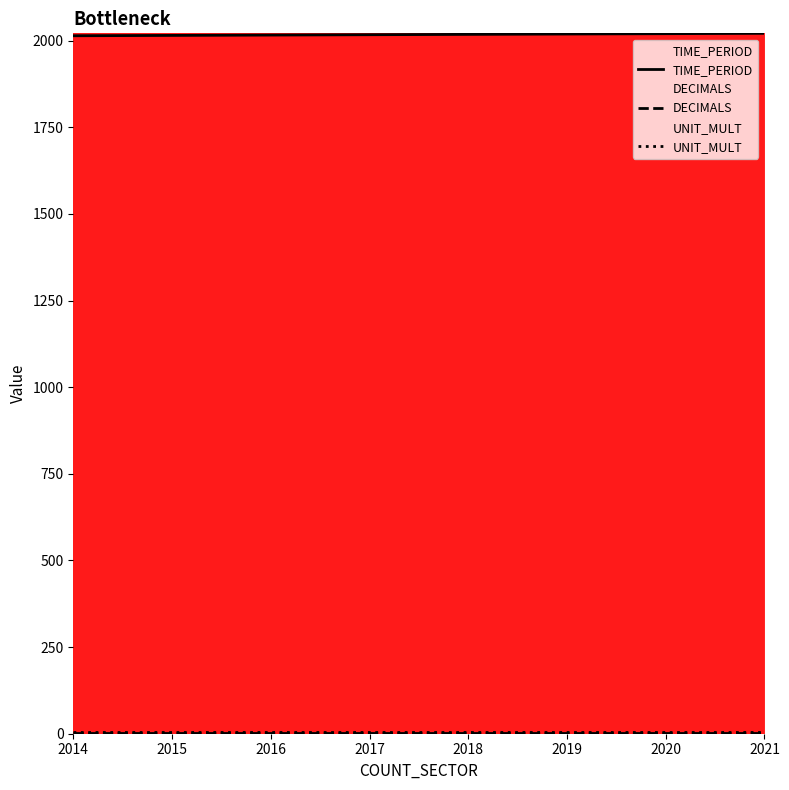

Is it true that UNIT_MULT equals 6 at 2014?

True